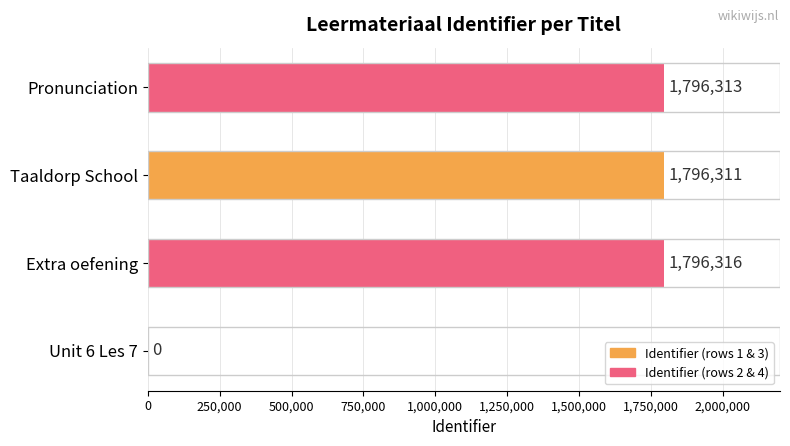

What is the greatest value displayed?

1796316